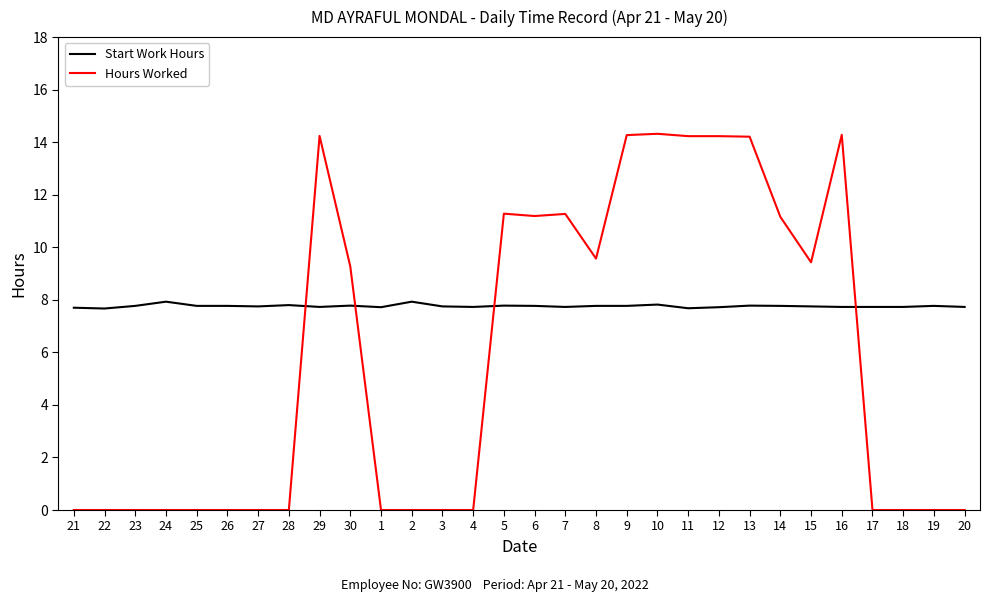

What are all the series names shown in the legend?

Start Work Hours, Hours Worked